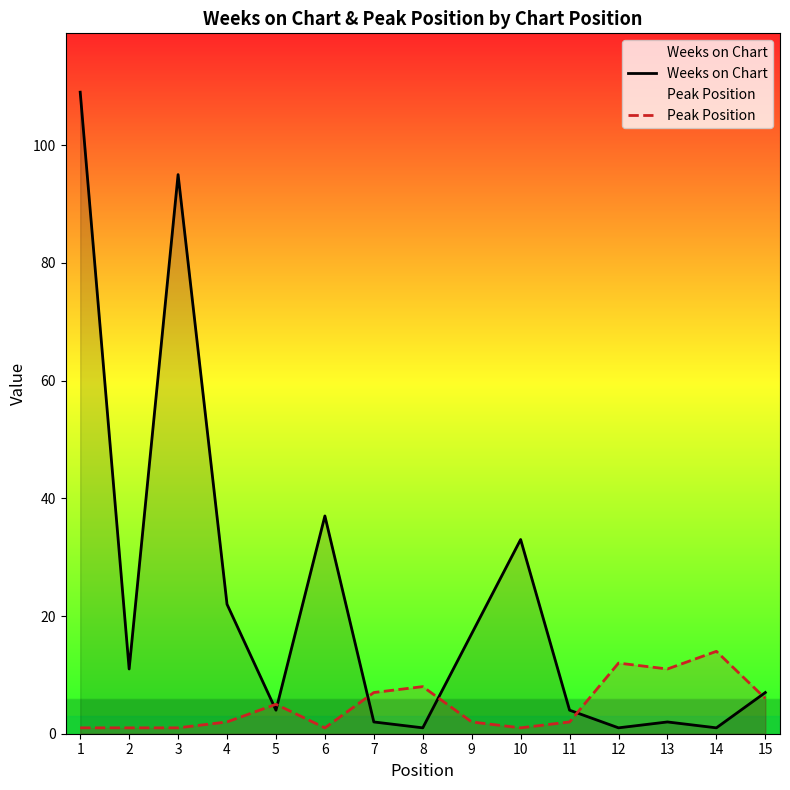

After their last crossing, which series has the higher values: Weeks on Chart or Peak Position?

Weeks on Chart